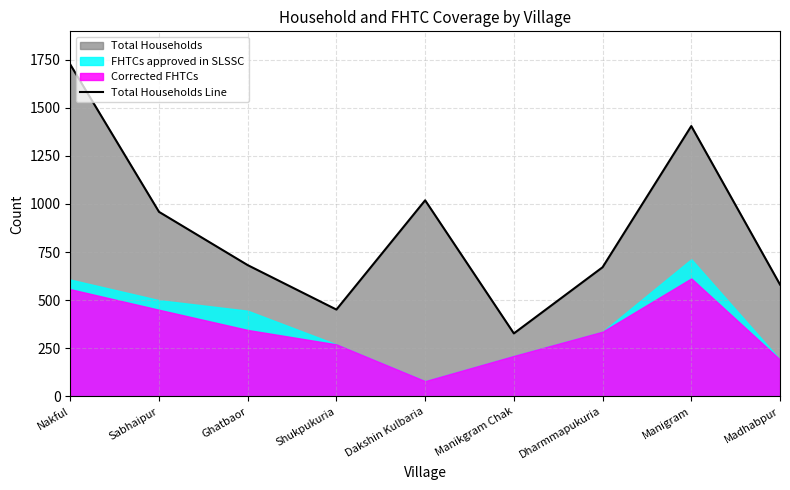

List the labels in order of value, largest first.

Nakful, Manigram, Dakshin Kulbaria, Sabhaipur, Ghatbaor, Dharmmapukuria, Madhabpur, Shukpukuria, Manikgram Chak